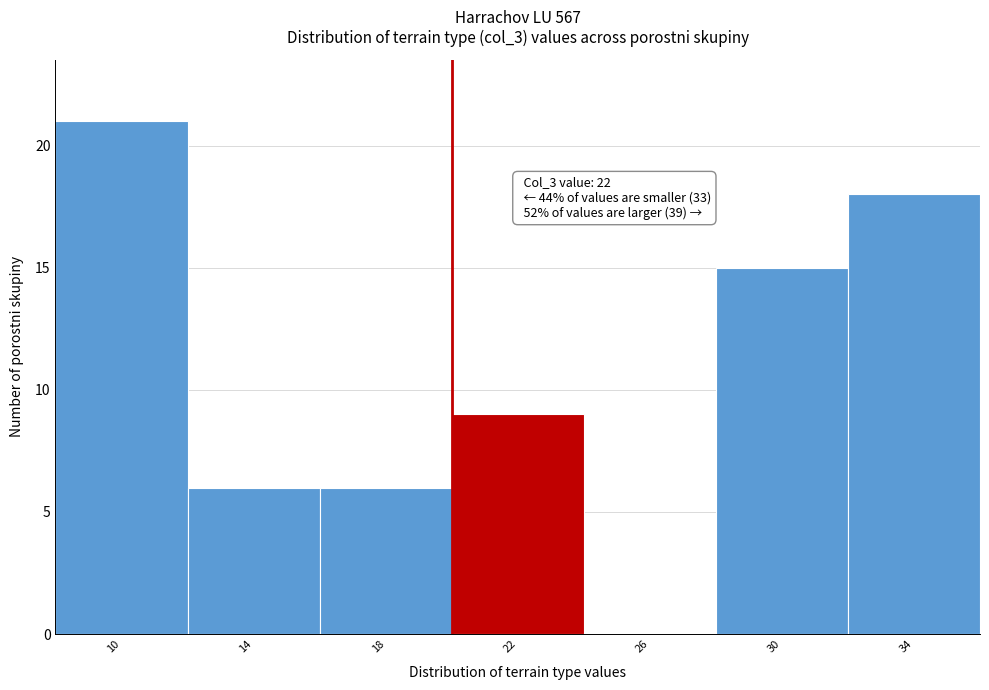

Reading left to right, extract all data points from this chart.

10=21	14=6	18=6	22=9	26=0	30=15	34=18